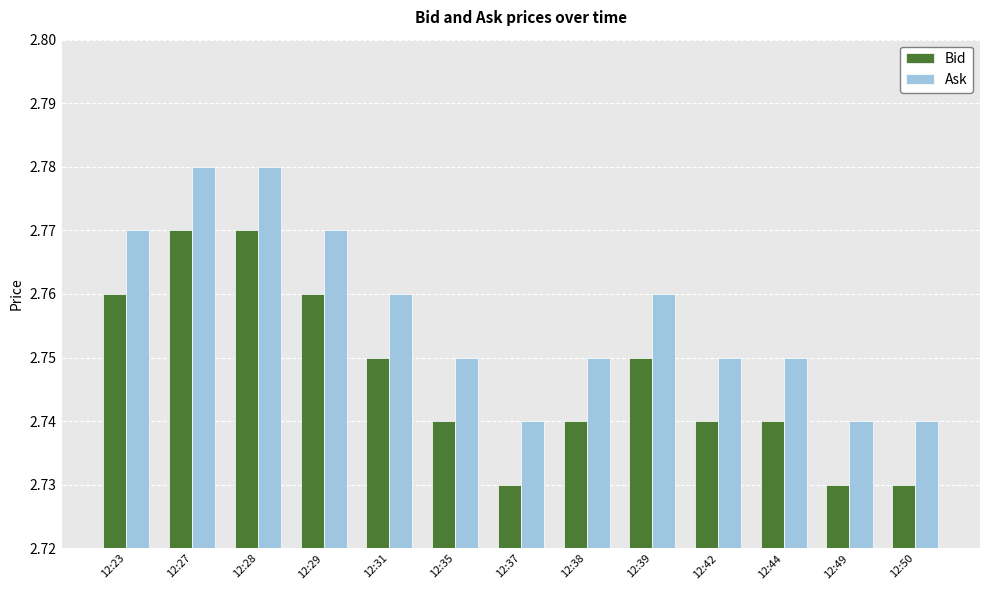

How many Ask values are between 2 and 3?

13